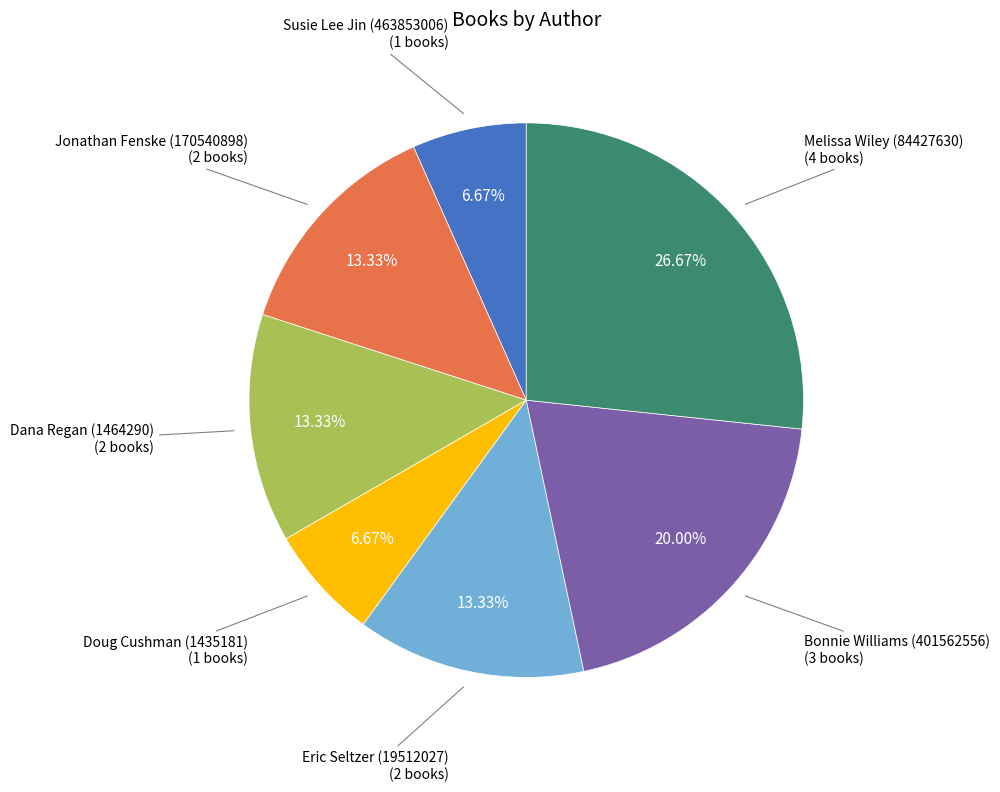

How many slices are in this pie chart?

7